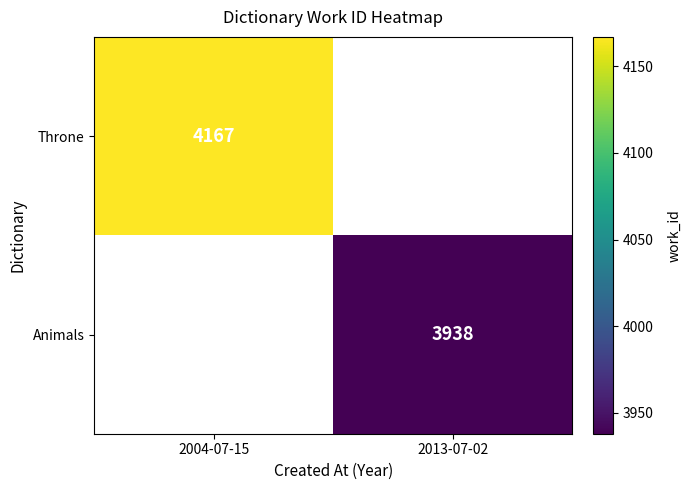

The Throne series shows 1497 at 2004-07-15. True or false?

False